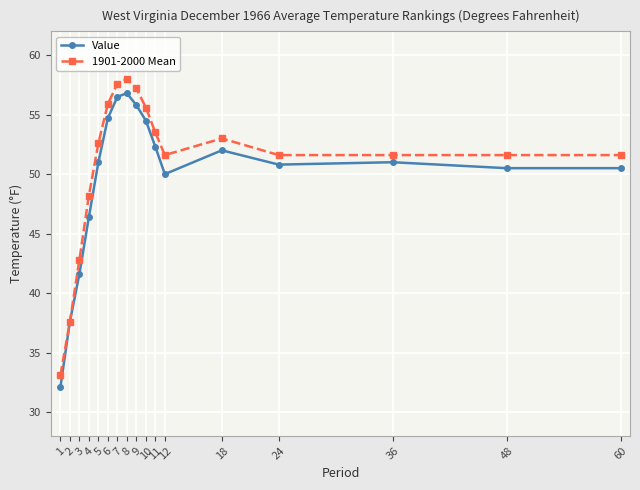

Reading right to left, extract all data points from this chart.

Value: 50.5	50.5	51.0	50.8	52.0	50.0	52.3	54.5	55.8	56.8	56.5	54.7	51.0	46.4	41.6	37.6	32.1
1901-2000 Mean: 51.6	51.6	51.6	51.6	53.0	51.6	53.5	55.6	57.2	58.0	57.6	55.9	52.6	48.2	42.8	37.6	33.1